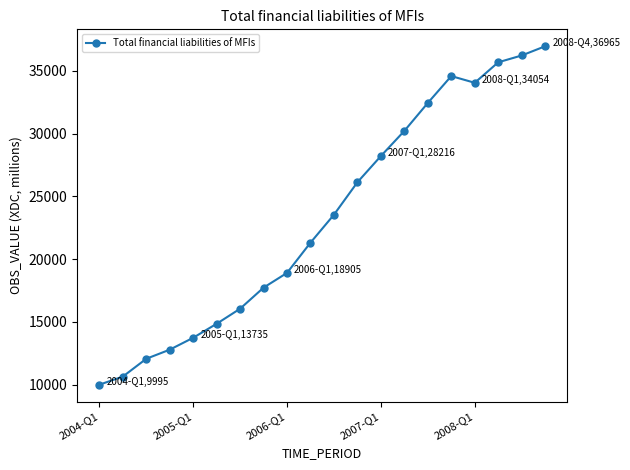

True or false: the data has more than 2 interior local peaks.

False